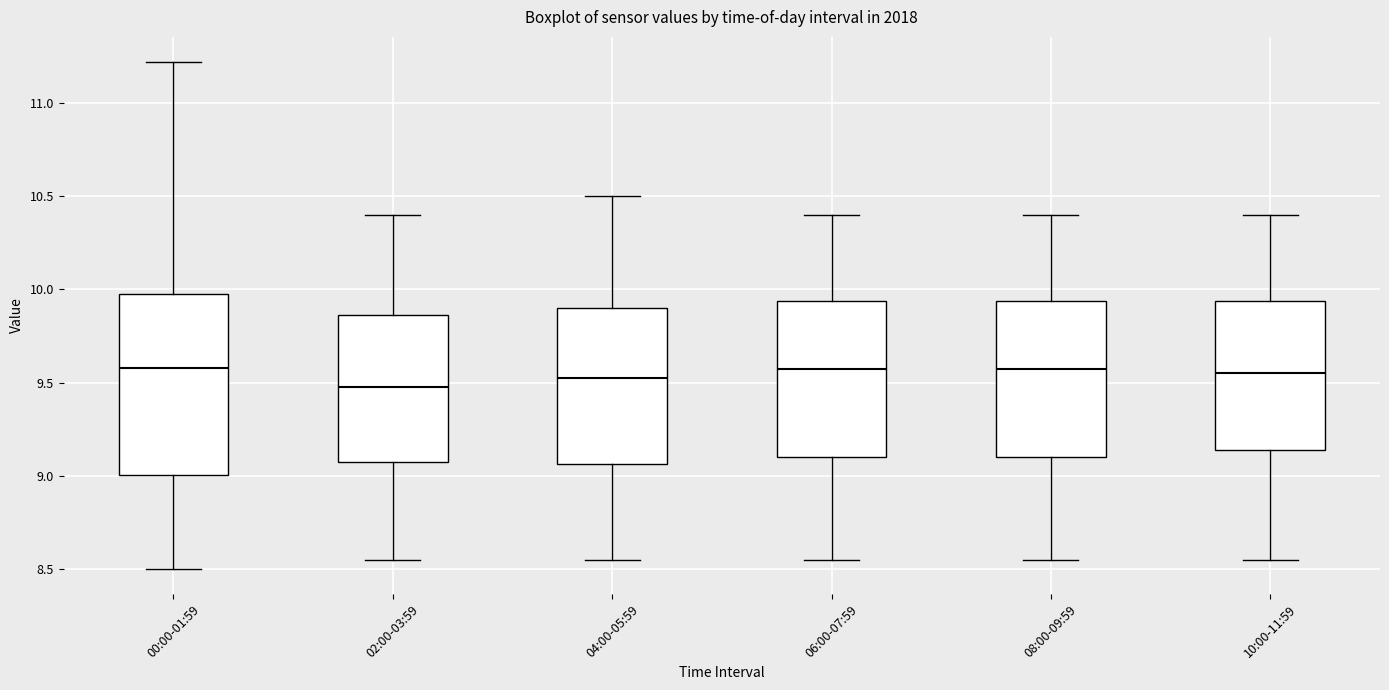

Reading left to right, read every box against the y-axis: the position of its median line, the range the box covers, and the ends of its whiskers. The values are not printed on the chart, so give them approximately, as read against the axis.

00:00-01:59: median 9.60, box 9.00 to 10.00, whiskers 8.50 to 11.20
02:00-03:59: median 9.50, box 9.10 to 9.85, whiskers 8.55 to 10.40
04:00-05:59: median 9.55, box 9.05 to 9.90, whiskers 8.55 to 10.50
06:00-07:59: median 9.60, box 9.10 to 9.95, whiskers 8.55 to 10.40
08:00-09:59: median 9.60, box 9.10 to 9.95, whiskers 8.55 to 10.40
10:00-11:59: median 9.55, box 9.15 to 9.95, whiskers 8.55 to 10.40